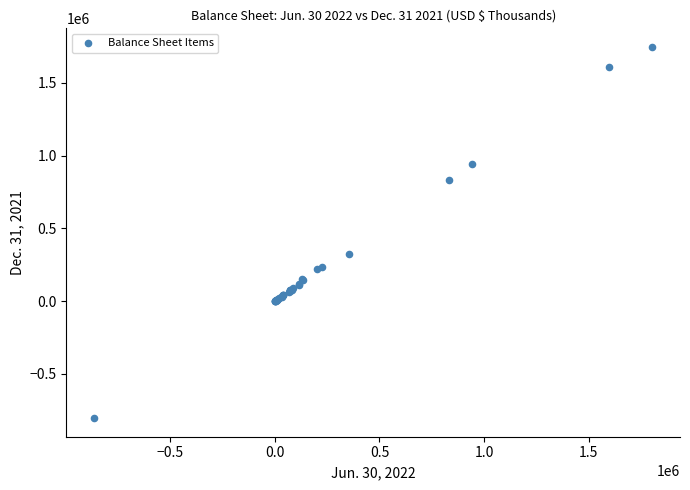

What Y value in the scatter plot is closest to 471604?

327111